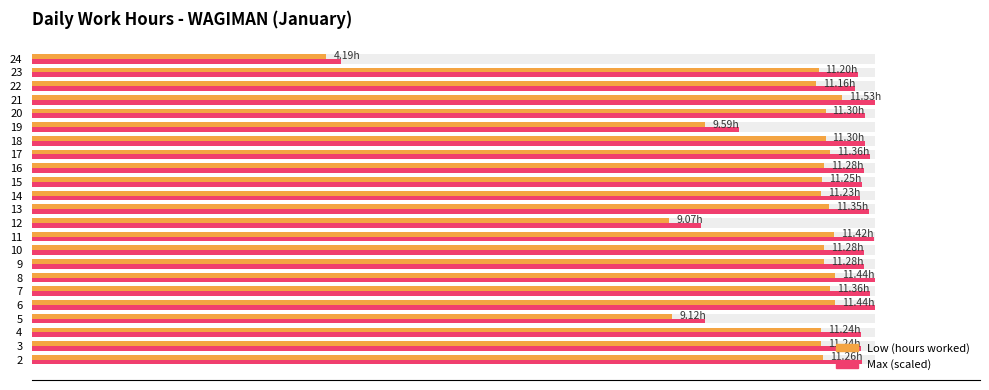

Are the bars grouped side by side (vs. stacked)?

Yes